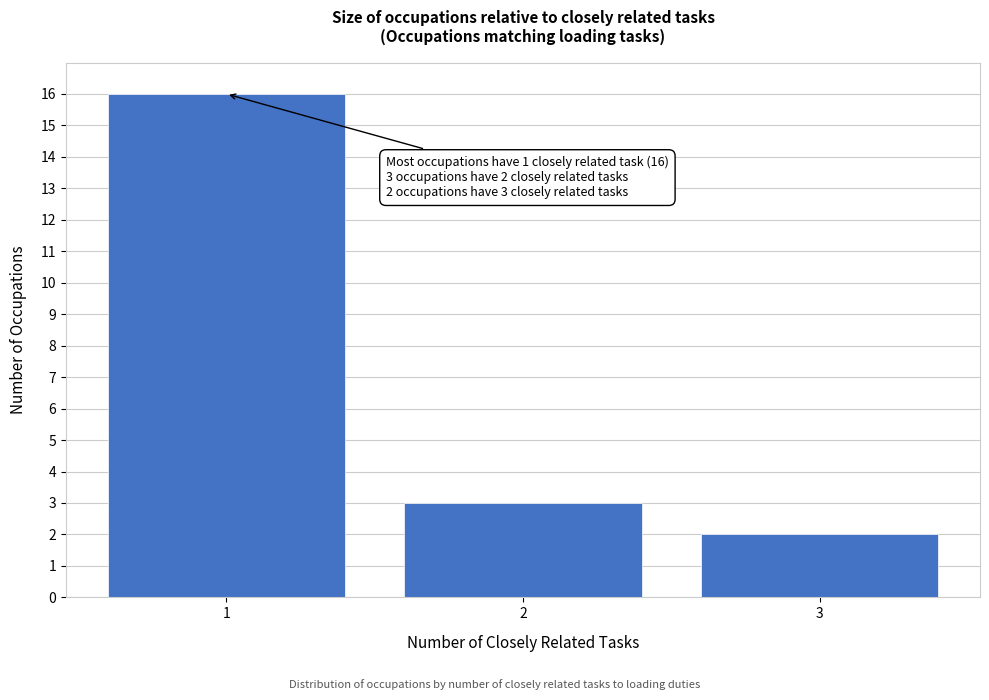

Reading right to left, transcribe all the data shown in this chart.

2	3	16